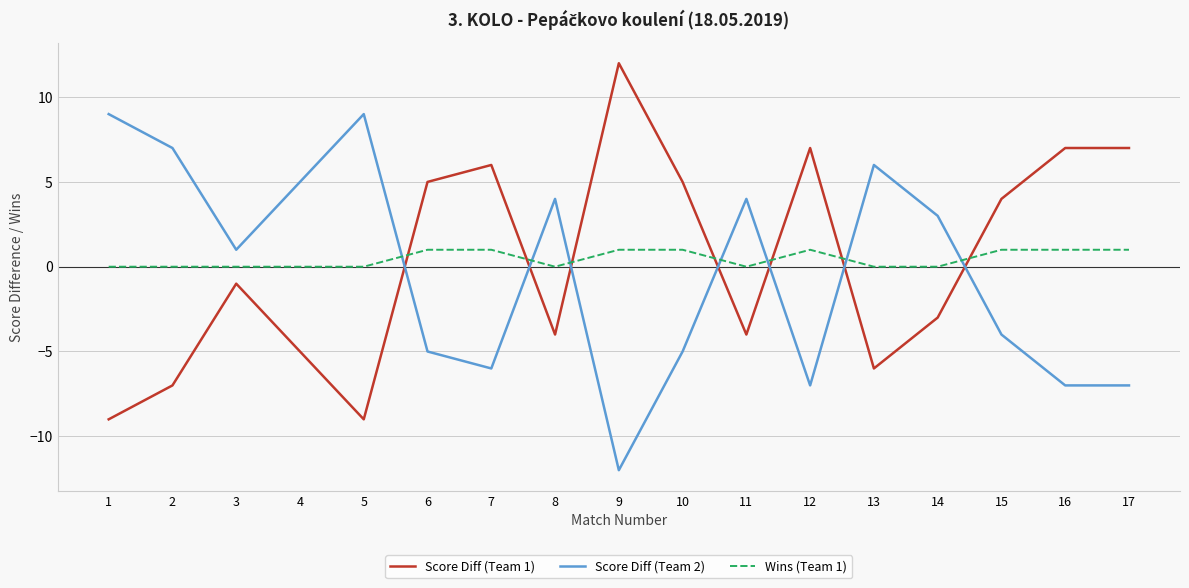

Reading right to left, list all the values displayed in this chart.

Score Diff (Team 1): 17=7	16=7	15=4	14=-3	13=-6	12=7	11=-4	10=5	9=12	8=-4	7=6	6=5	5=-9	4=-5	3=-1	2=-7	1=-9
Score Diff (Team 2): 17=-7	16=-7	15=-4	14=3	13=6	12=-7	11=4	10=-5	9=-12	8=4	7=-6	6=-5	5=9	4=5	3=1	2=7	1=9
Wins (Team 1): 17=1	16=1	15=1	14=0	13=0	12=1	11=0	10=1	9=1	8=0	7=1	6=1	5=0	4=0	3=0	2=0	1=0